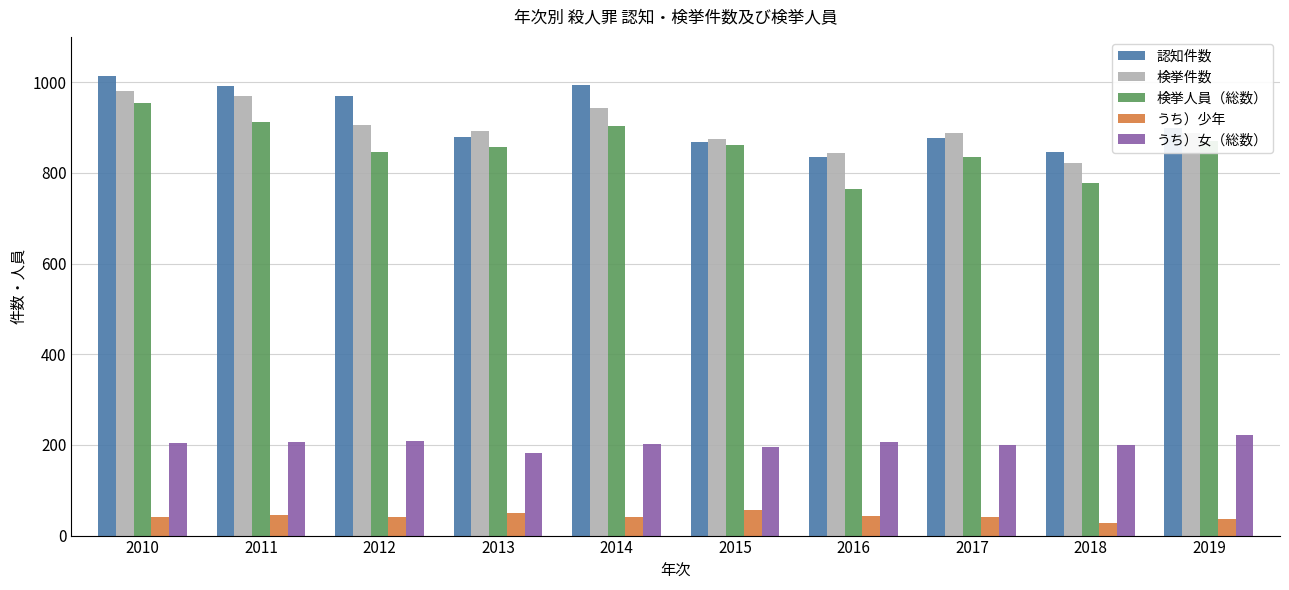

What is the total value across all series at 2013?

2861